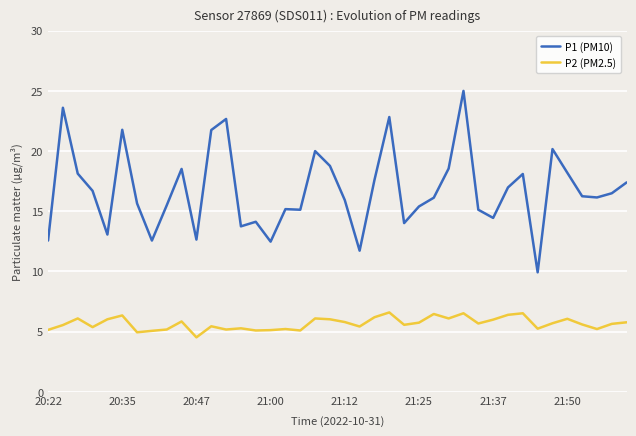

Which series has the widest spread of values?

P1 (PM10)